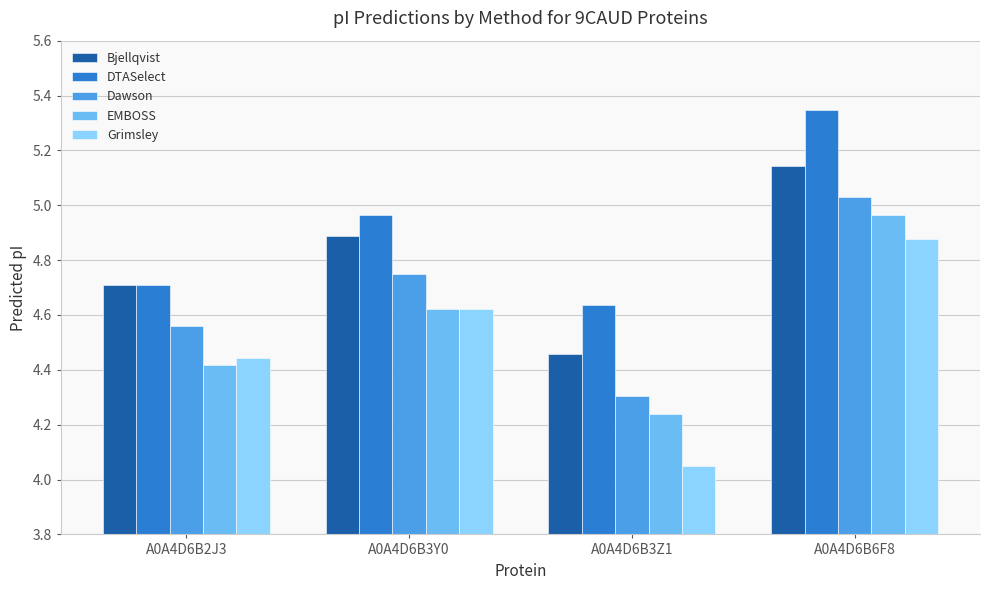

Which series changed the most between A0A4D6B2J3 and A0A4D6B3Z1?

Grimsley